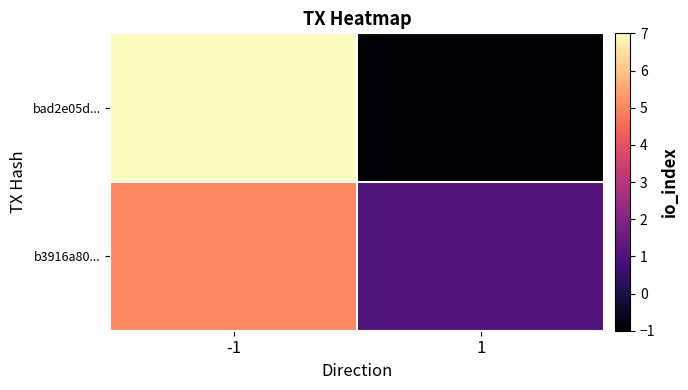

List the series in order of their peak value, lowest first.

b3916a80..., bad2e05d...